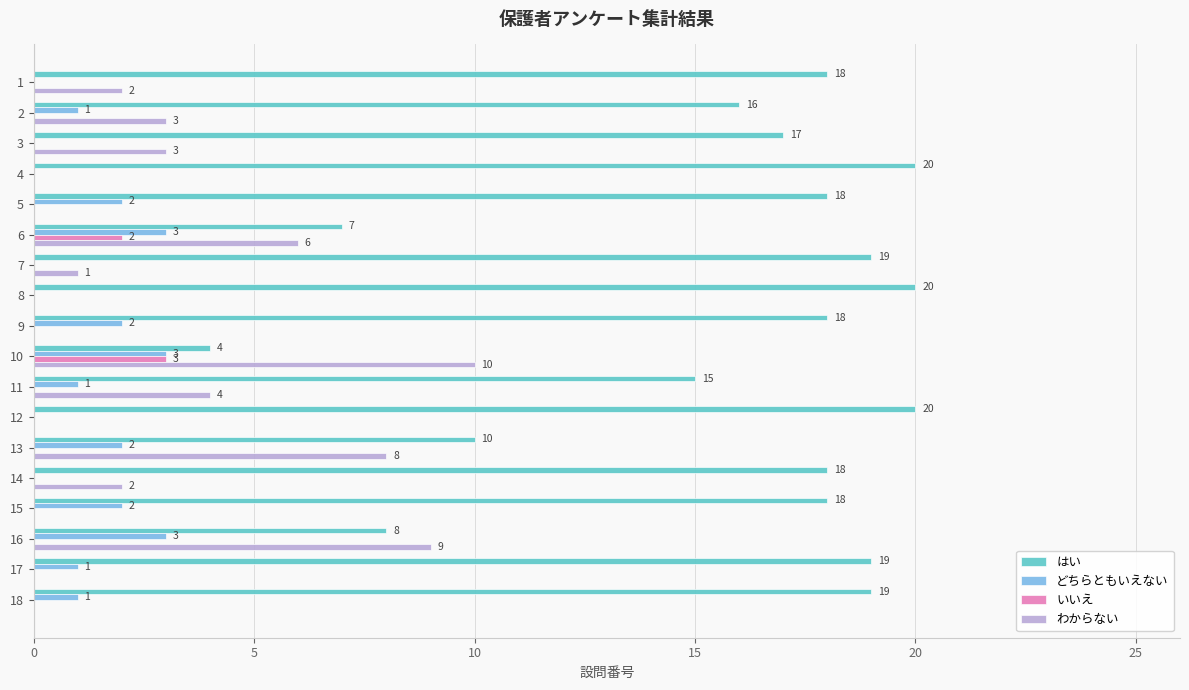

How many positive values does the どちらともいえない series have?

11